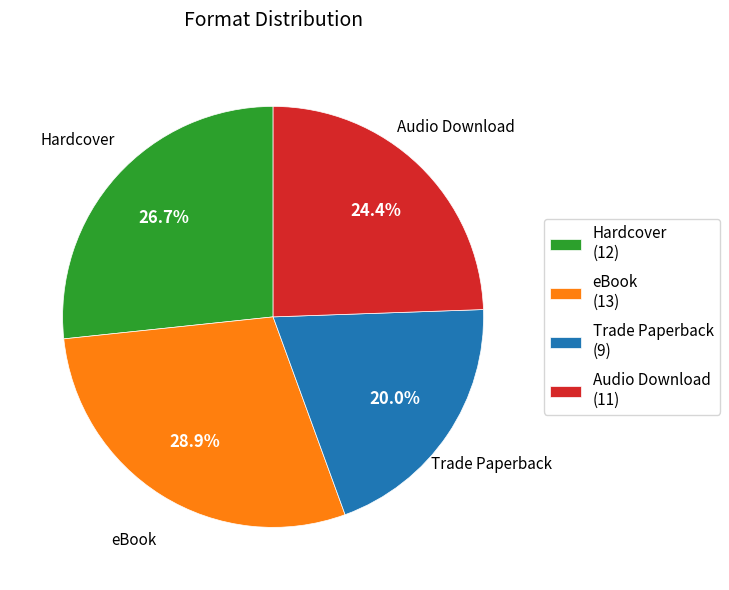

Between Trade Paperback and Audio Download, which is larger?

Audio Download